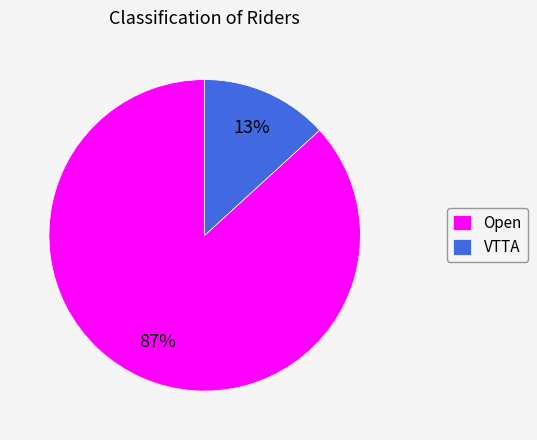

Does Open account for over 50% of the chart?

Yes